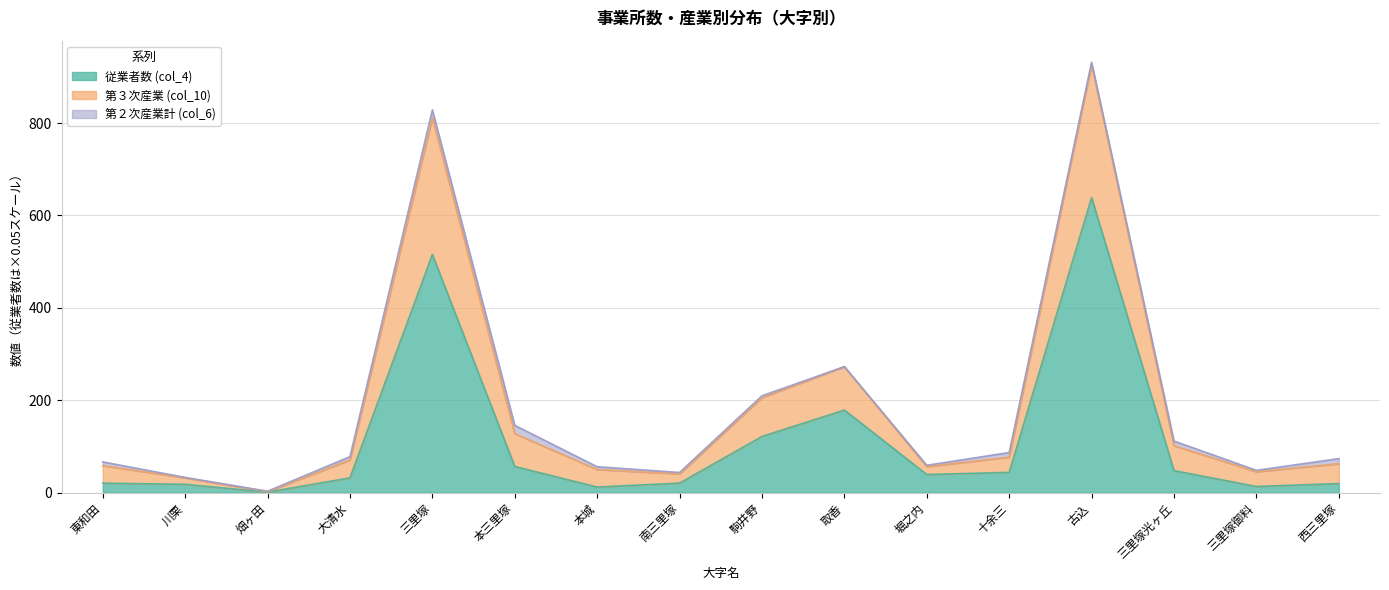

What position from the left is 本城?

7